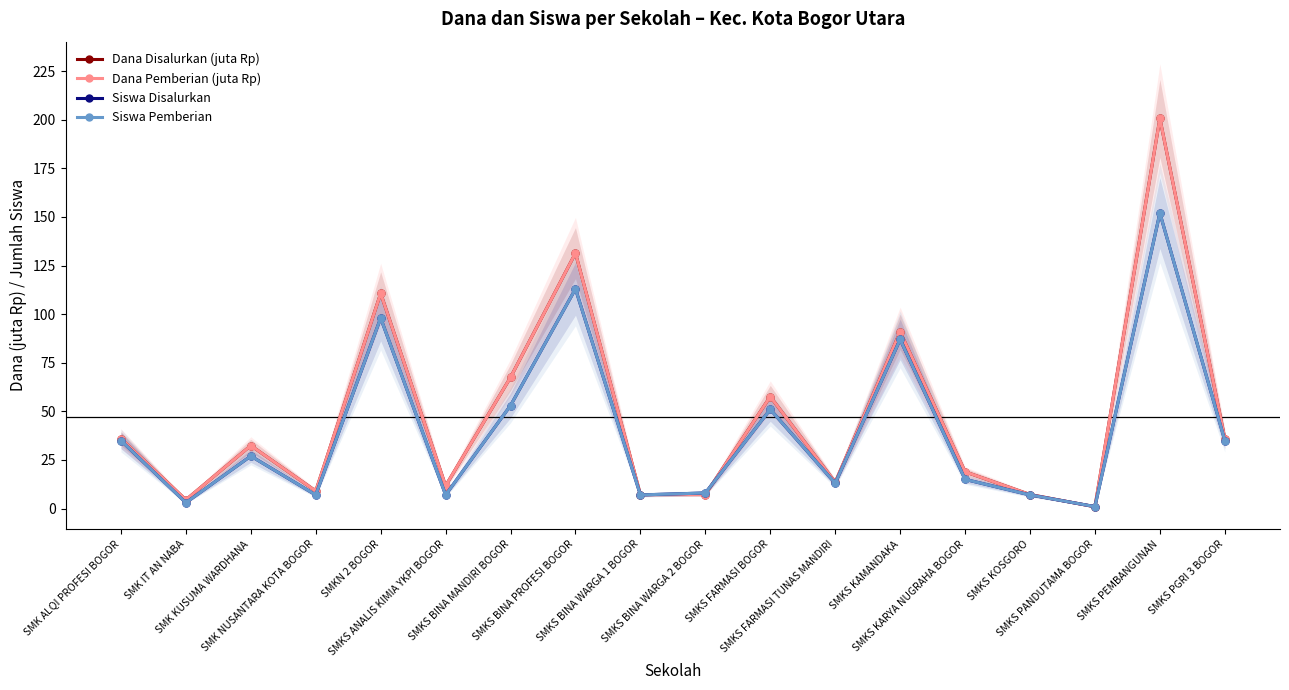

Rank the series at SMKS PANDUTAMA BOGOR from lowest to highest value.

Dana Disalurkan (juta Rp), Dana Pemberian (juta Rp), Siswa Disalurkan, Siswa Pemberian